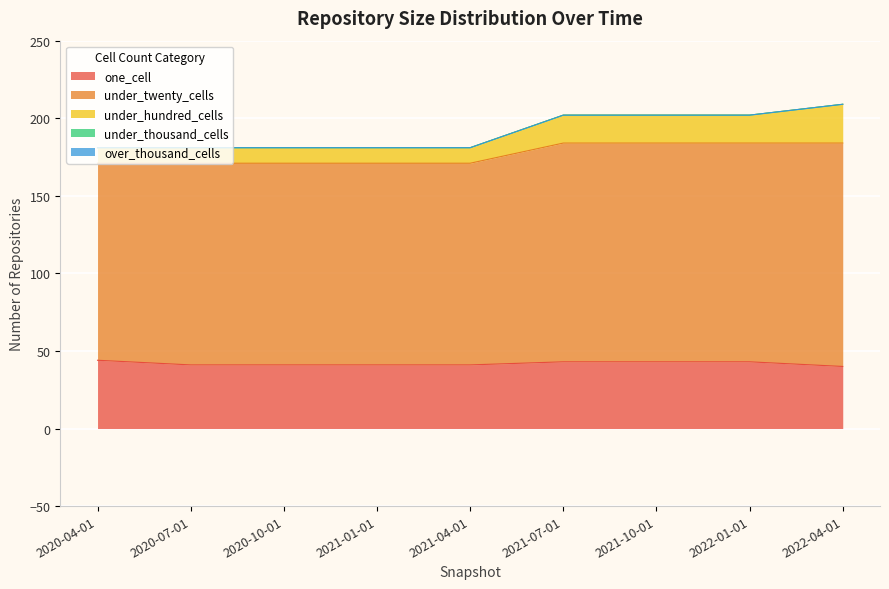

Which series has the largest range (max minus min)?

under_twenty_cells